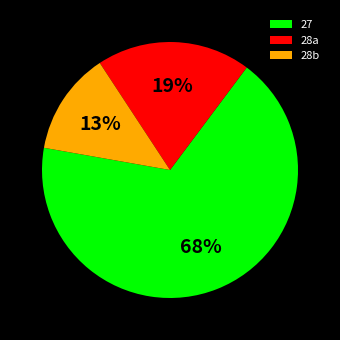

To the nearest percent, what is the average slice percentage?

33%